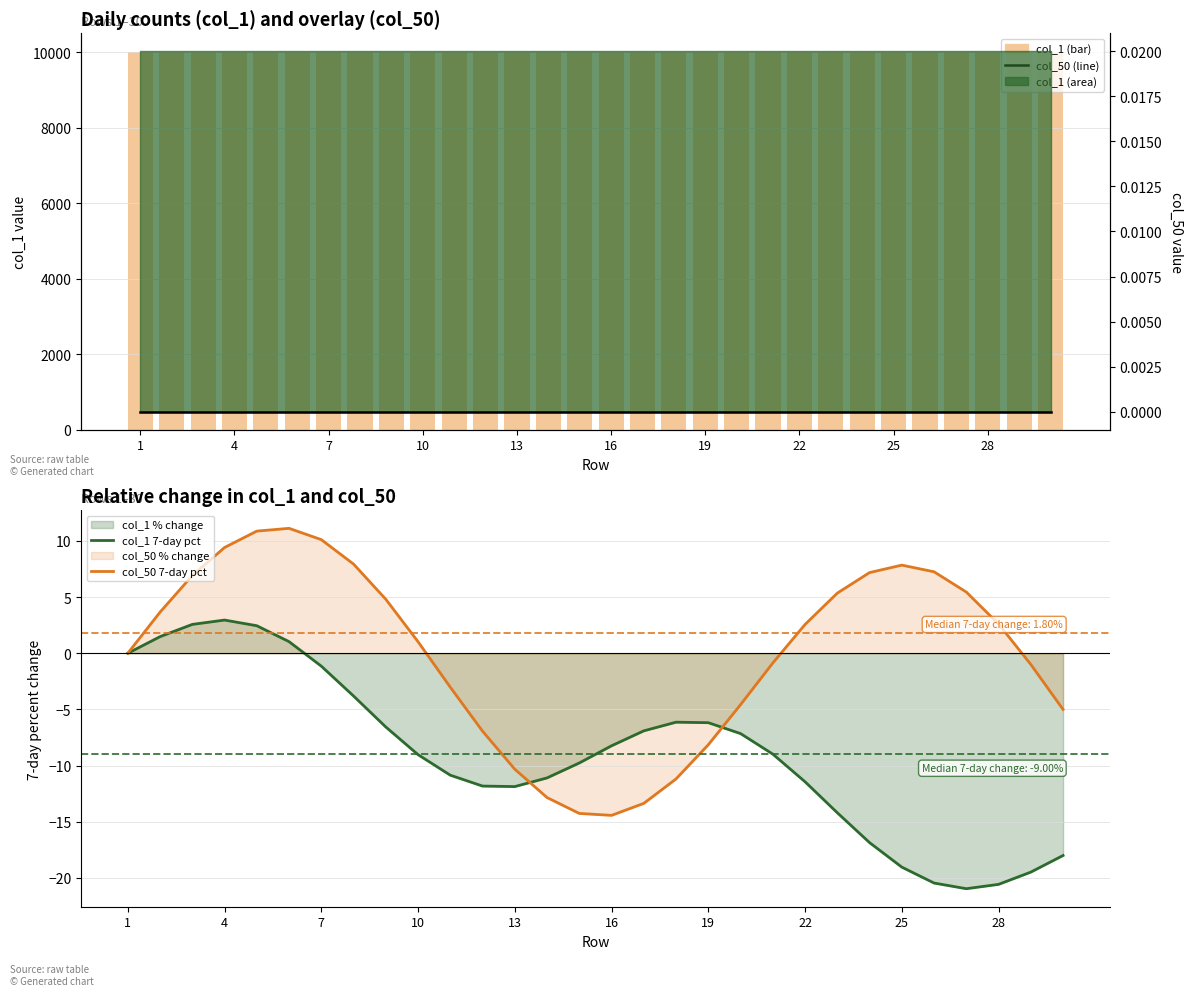

What is the spread (max minus min) of values at 29?

10018.0